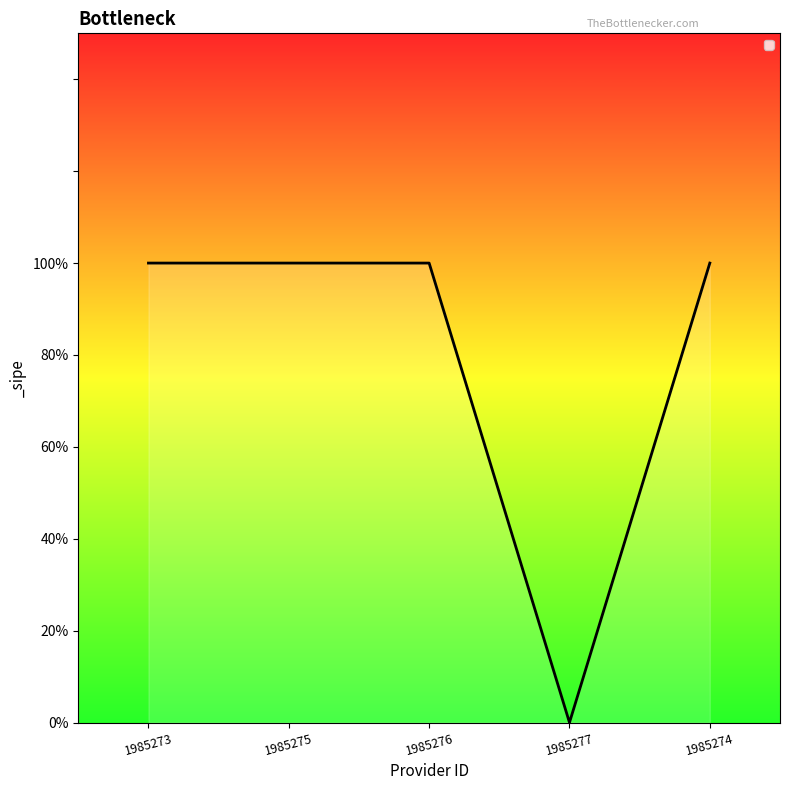

What is the ratio of the value at 1985274 to the value at 1985273?

1.0